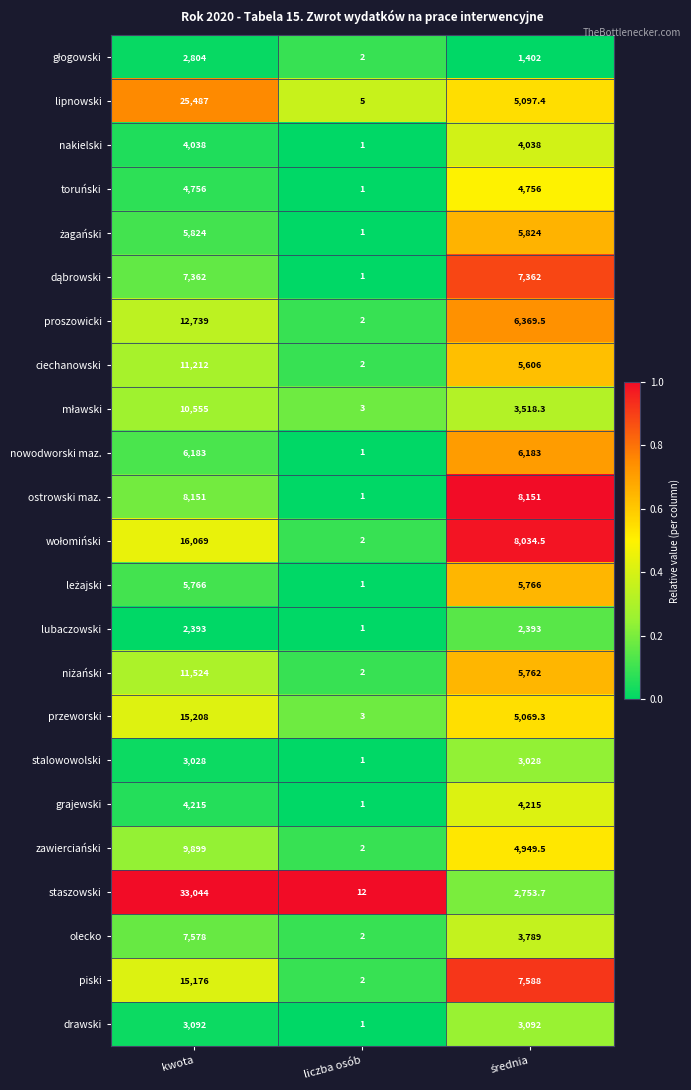

Which series has the largest range (max minus min)?

staszowski